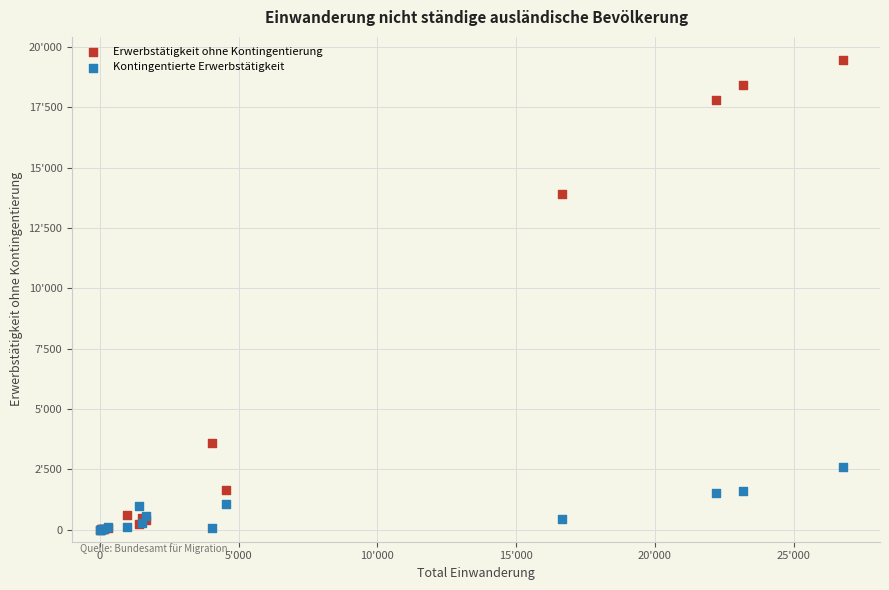

Which series reaches the maximum Y coordinate?

Erwerbstätigkeit ohne Kontingentierung